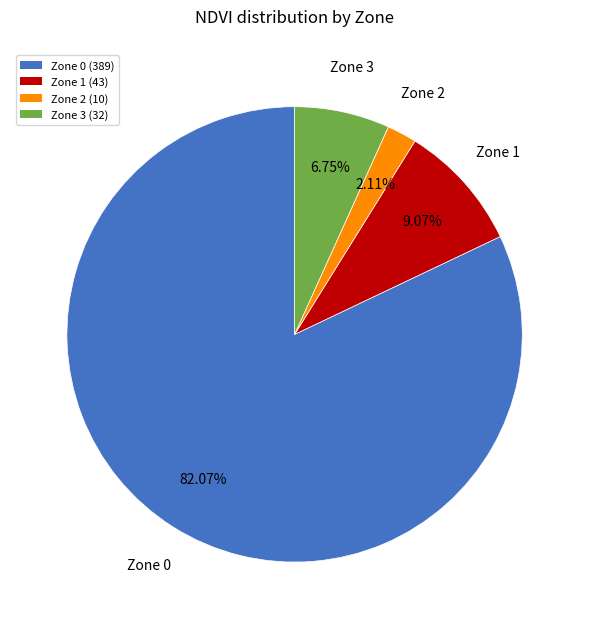

What is the total percentage of Zone 0 and Zone 2?

84.2%